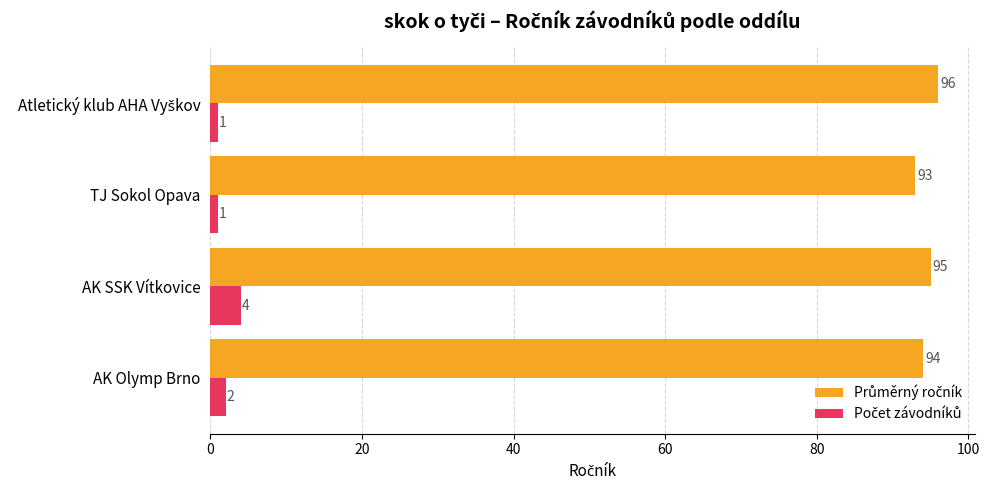

What is the total value across all series at TJ Sokol Opava?

94